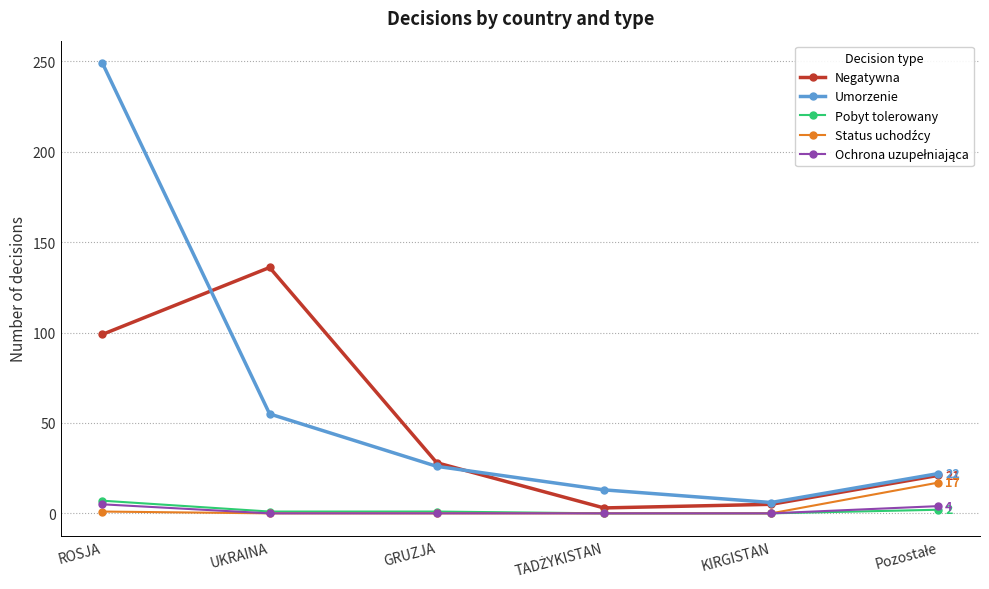

How many series are shown in this chart?

5